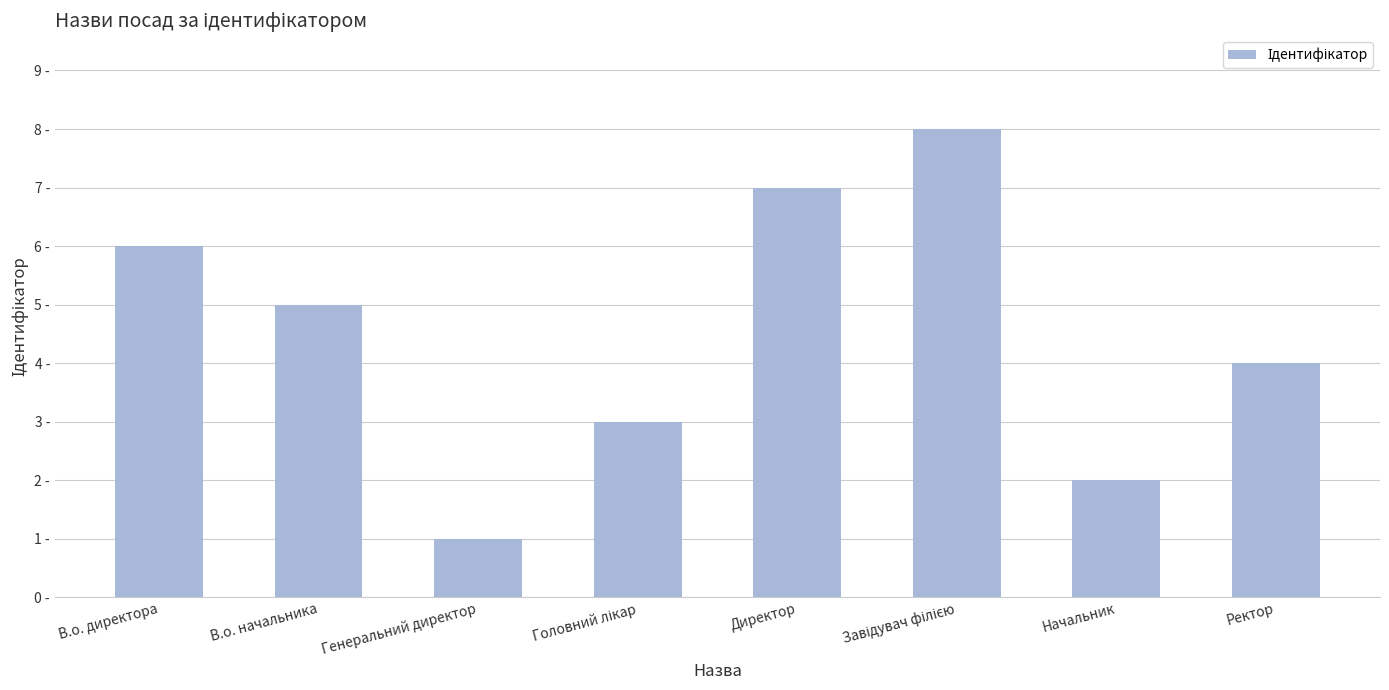

Does the chart contain any negative values?

No